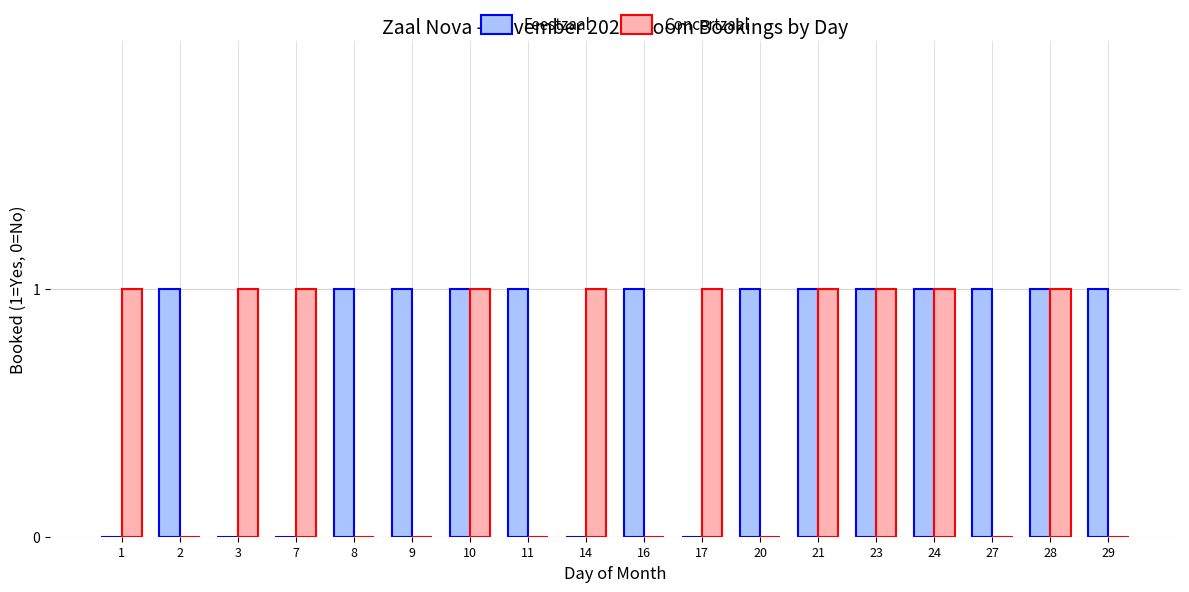

Count the Concertzaal values in the range 0 to 1.

18